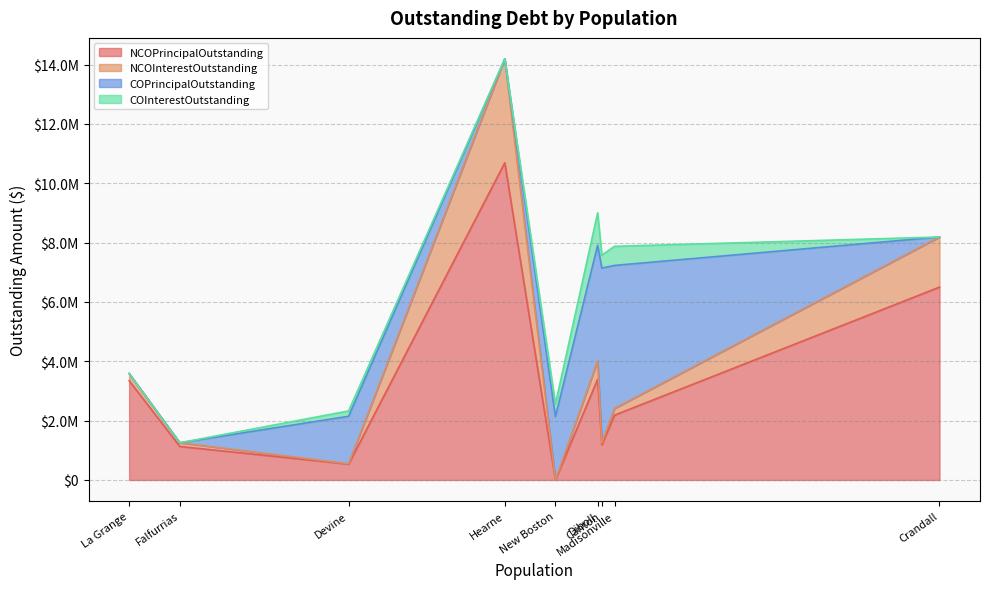

List the labels in order of NCOPrincipalOutstanding value, largest first.

Hearne, Crandall, Diboll, La Grange, Madisonville, Canton, Falfurrias, Devine, New Boston